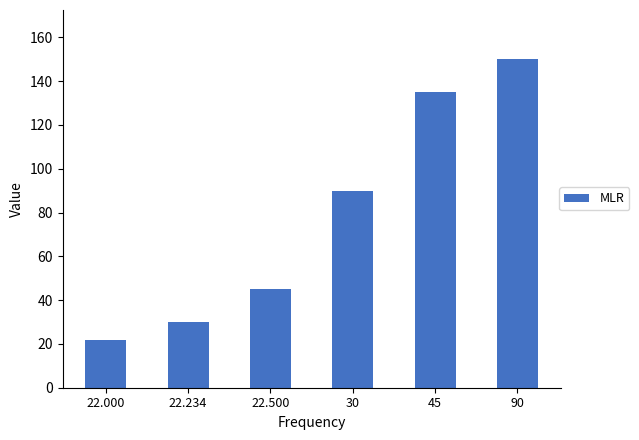

Which category has the highest value across all series?

90